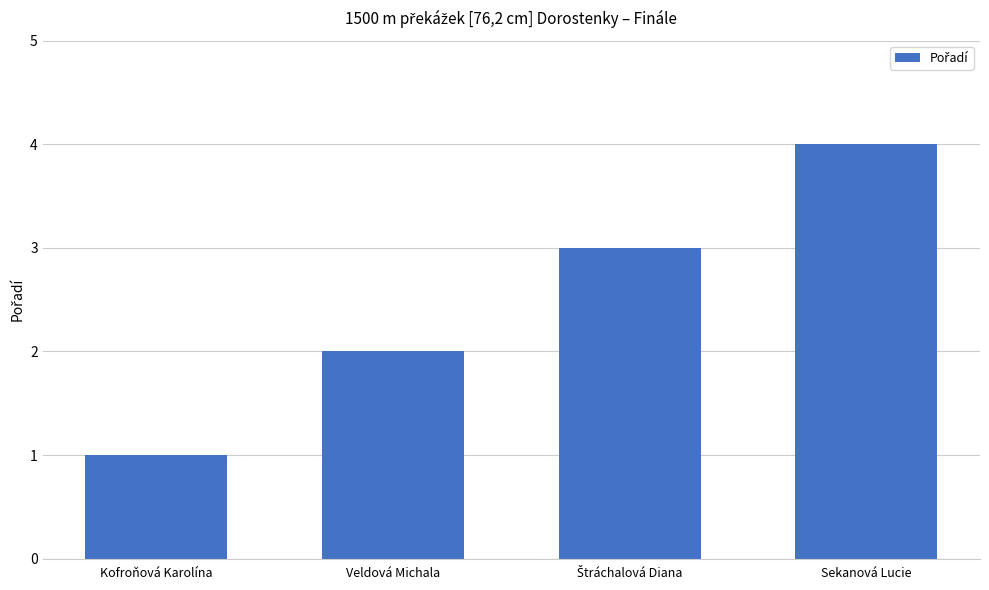

Between Veldová Michala and Kofroňová Karolína, which is larger?

Veldová Michala